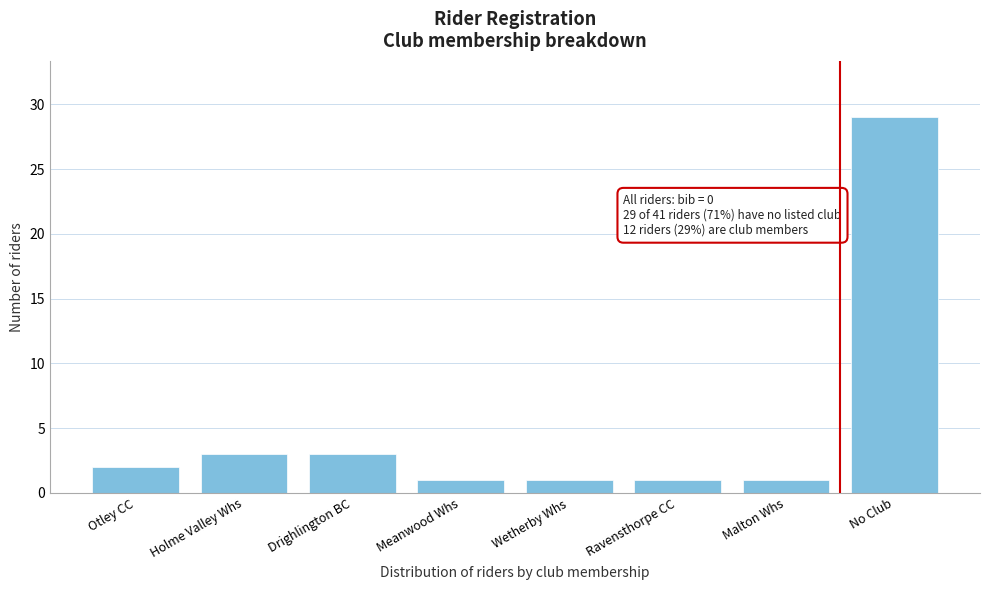

Reading left to right, list all the values displayed in this chart.

2	3	3	1	1	1	1	29